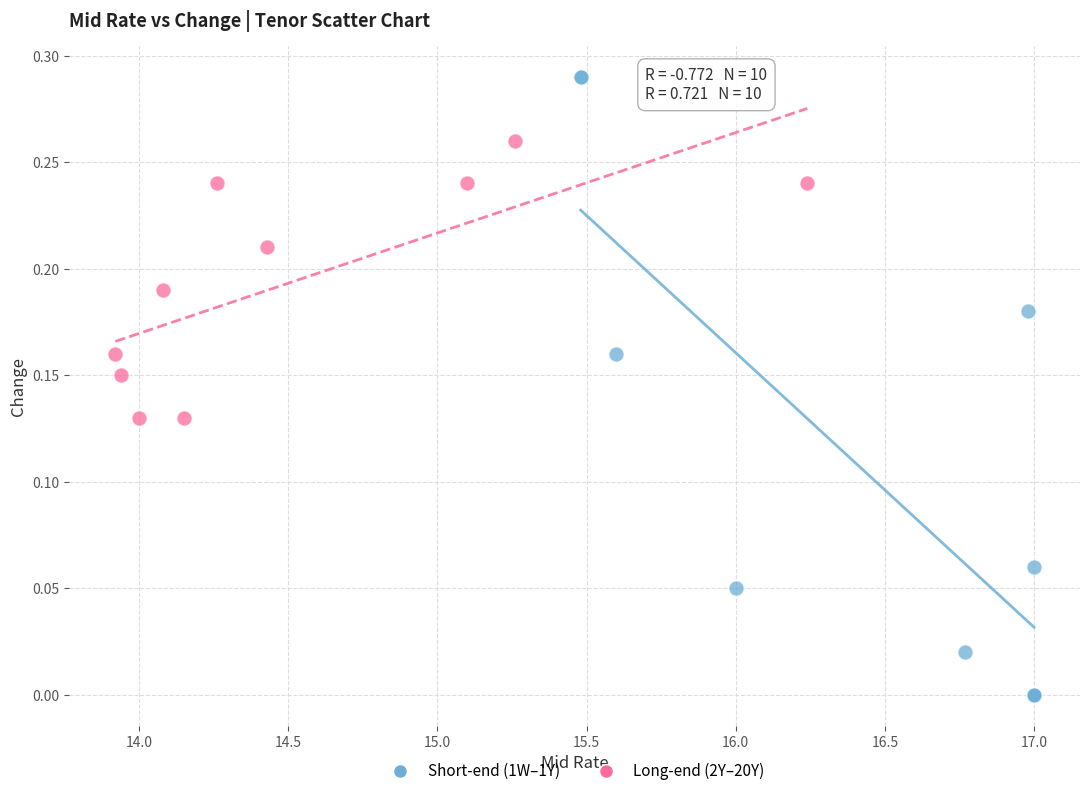

Which series reaches the minimum Y coordinate?

Short-end (1W–1Y)